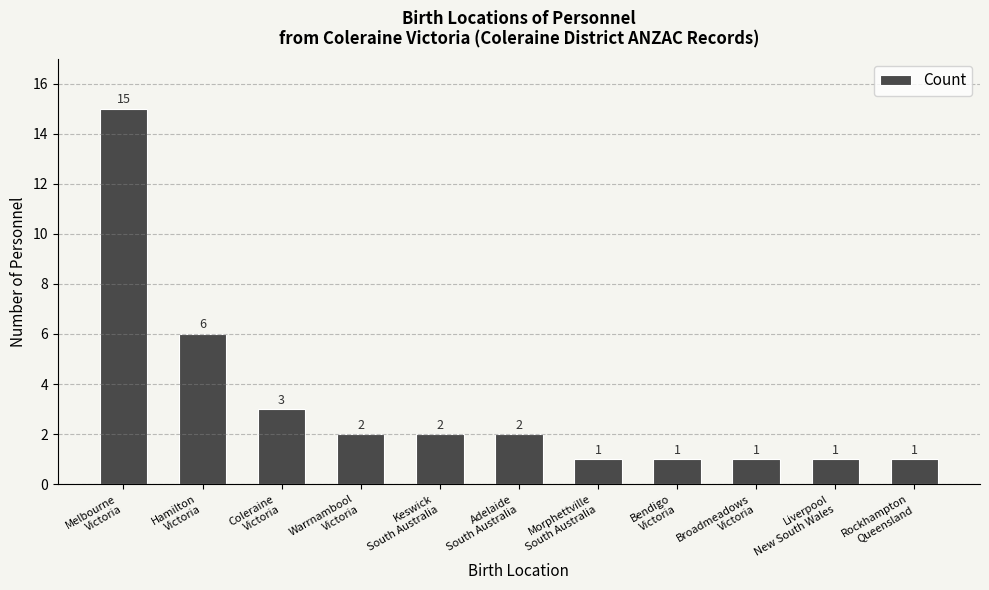

Is it true that the value at Bendigo
Victoria is 2?

False